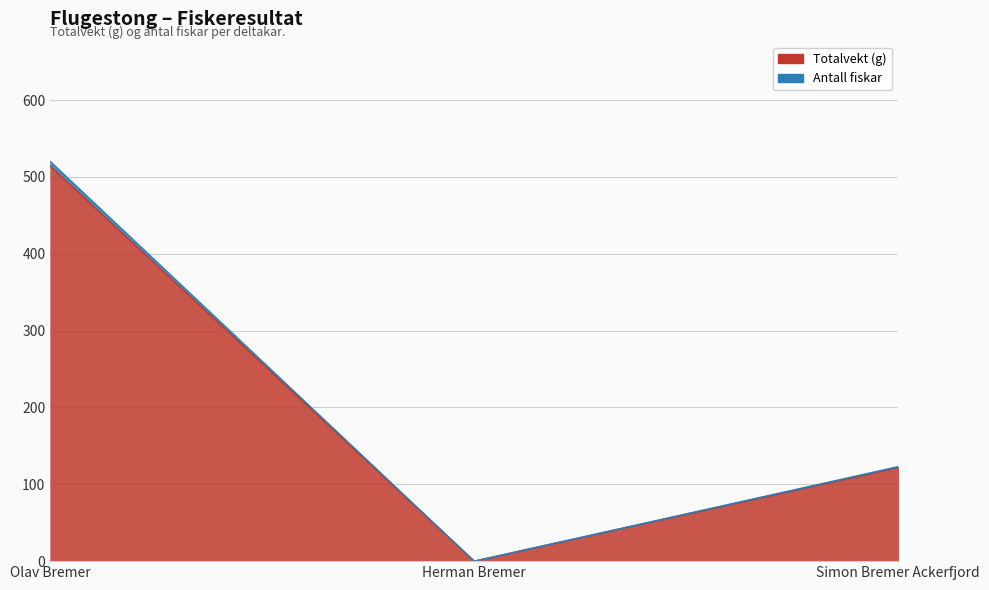

What value does the Totalvekt (g) series have at Simon Bremer Ackerfjord, to the nearest 10?

120